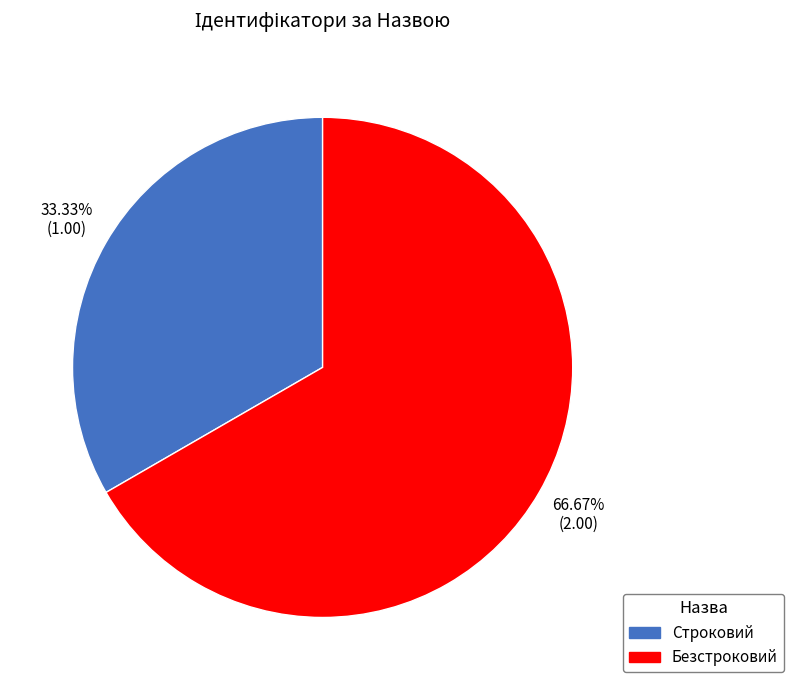

Rank the categories by value from lowest to highest.

Строковий, Безстроковий